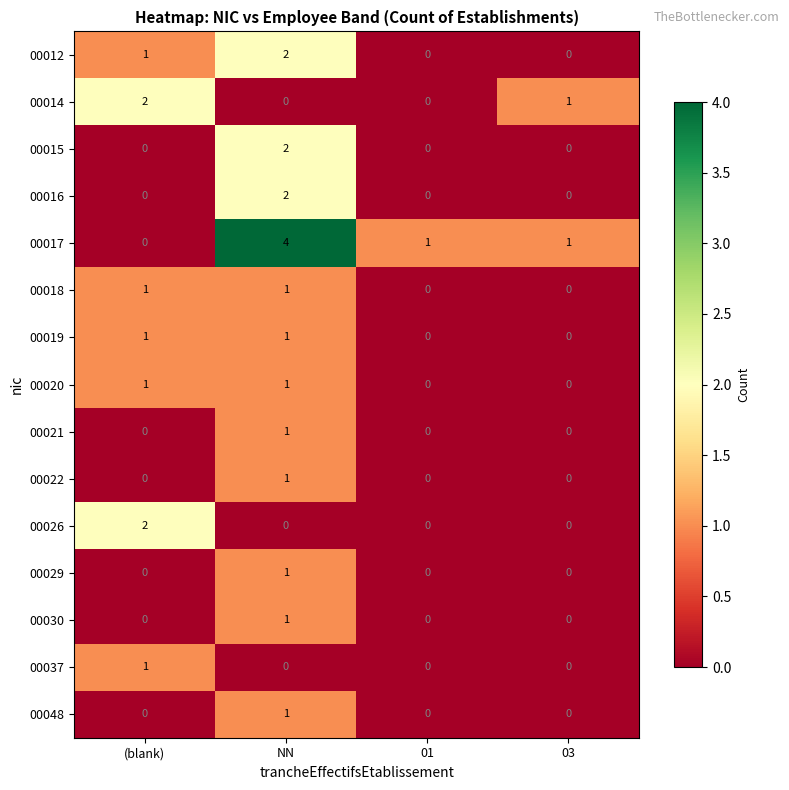

At how many categories does at least one series exceed 0?

4